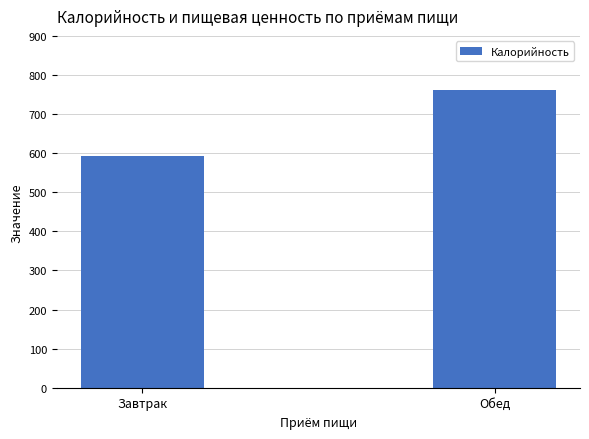

What is the change in value from Завтрак to Обед?

+170.8